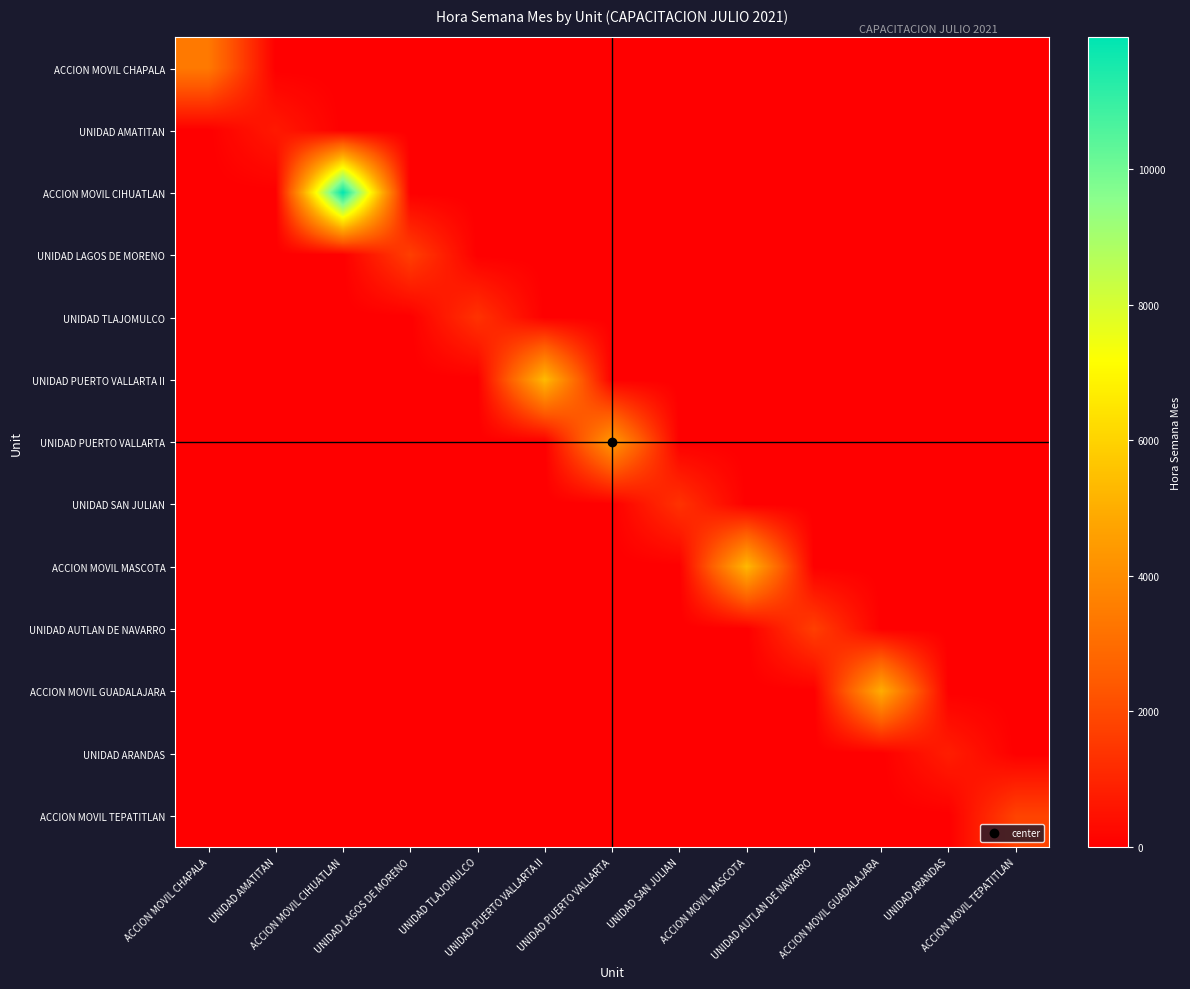

Which category has the lowest value across all series?

UNIDAD AMATITAN